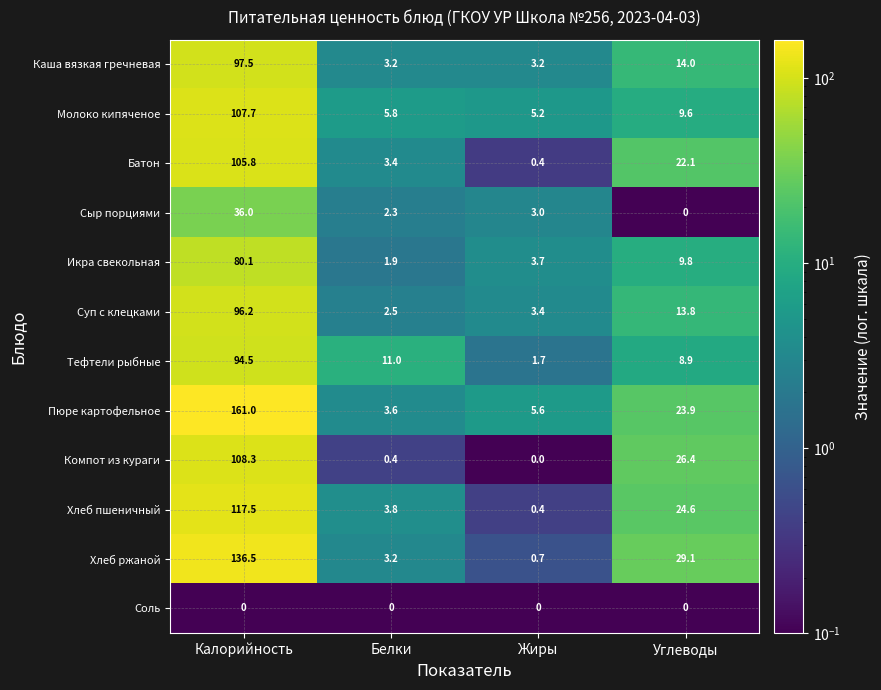

What is the greatest value displayed?

161.0